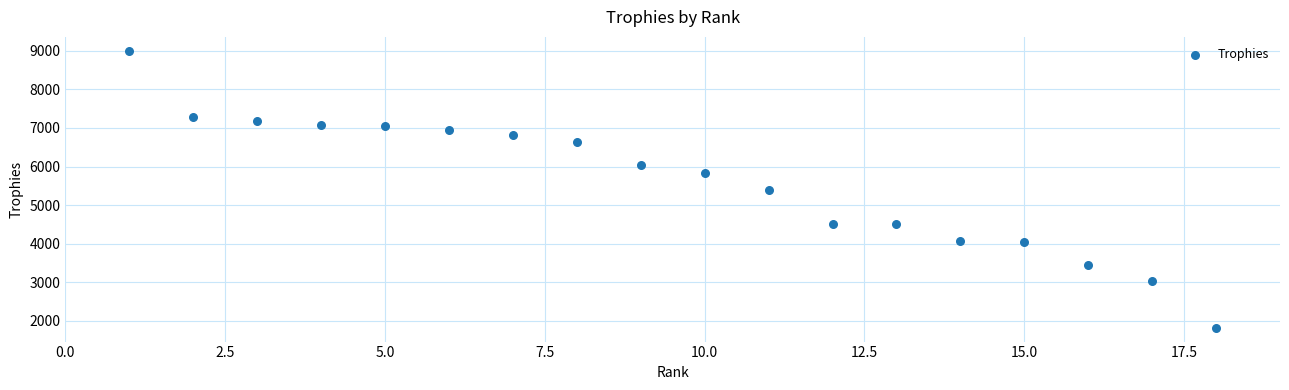

What is the range of Y values (max minus min)?

7178